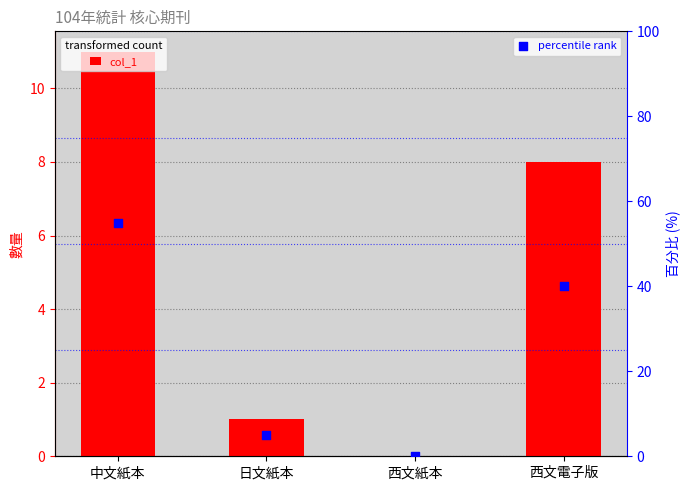

Which series contains the lowest Y value?

col_1